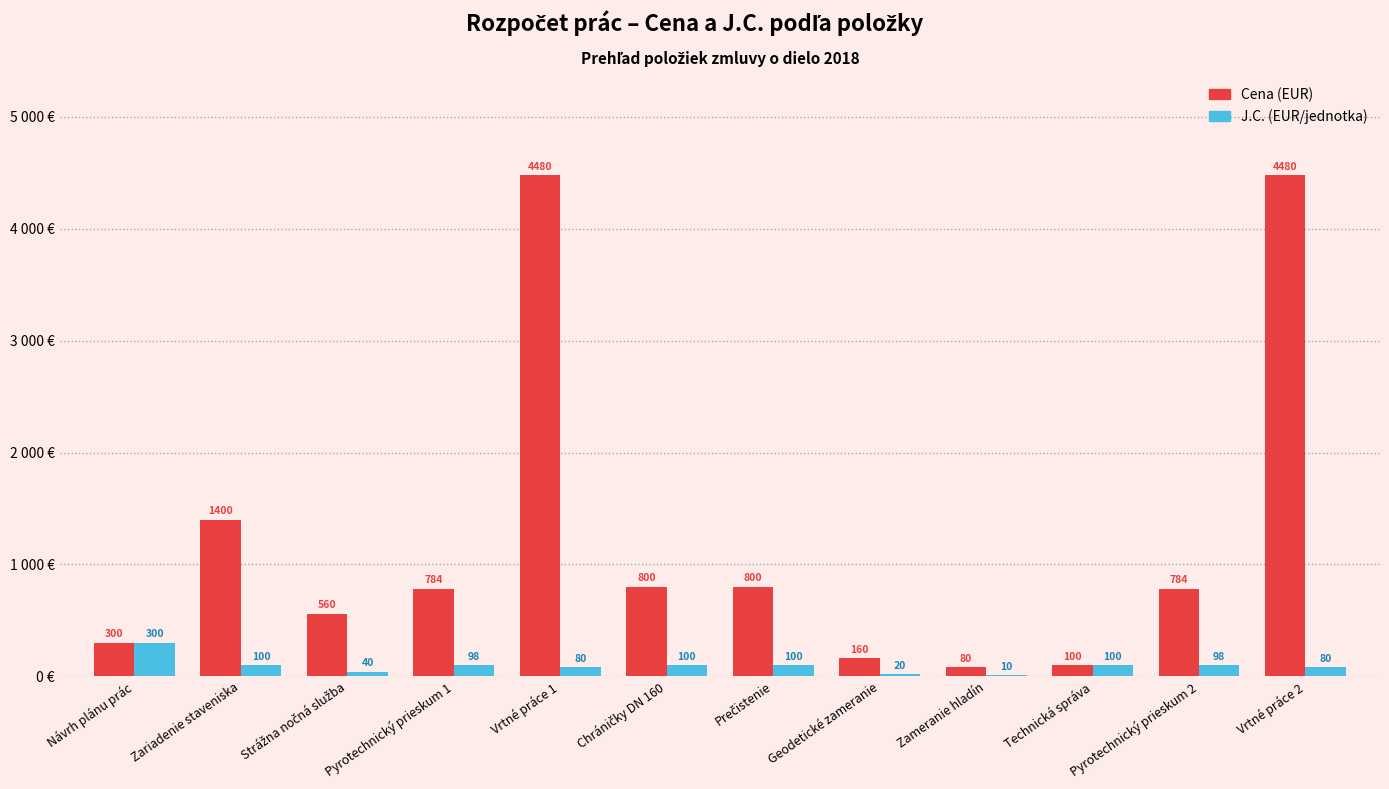

Reading right to left, transcribe all the data shown in this chart.

Cena (EUR): Vrtné práce 2=4480	Pyrotechnický prieskum 2=784	Technická správa=100	Zameranie hladín=80	Geodetické zameranie=160	Prečistenie=800	Chráničky DN 160=800	Vrtné práce 1=4480	Pyrotechnický prieskum 1=784	Strážna nočná služba=560	Zariadenie staveniska=1400	Návrh plánu prác=300
J.C. (EUR/jednotka): Vrtné práce 2=80	Pyrotechnický prieskum 2=98	Technická správa=100	Zameranie hladín=10	Geodetické zameranie=20	Prečistenie=100	Chráničky DN 160=100	Vrtné práce 1=80	Pyrotechnický prieskum 1=98	Strážna nočná služba=40	Zariadenie staveniska=100	Návrh plánu prác=300